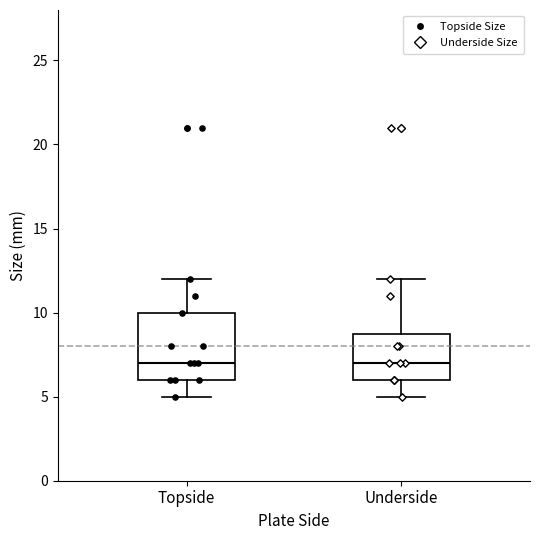

Reading left to right, read every box against the y-axis: the position of its median line, the range the box covers, and the ends of its whiskers. The values are not printed on the chart, so give them approximately, as read against the axis.

Topside: median 7, box 6 to 10, whiskers 5 to 12
Underside: median 7, box 6 to 9, whiskers 5 to 12